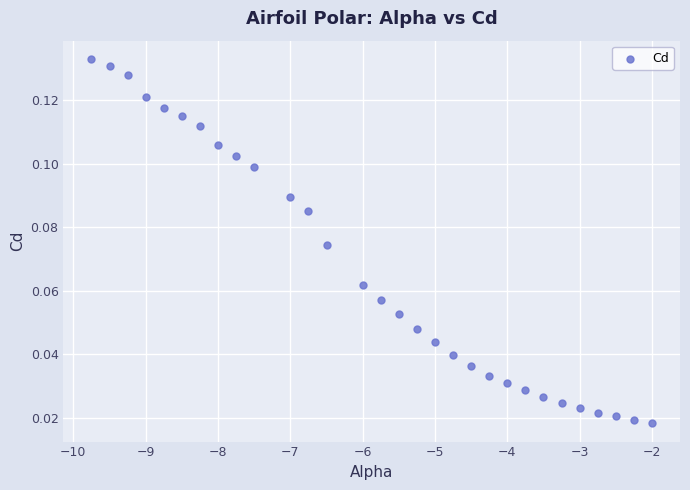

What is the range of X values (max minus min)?

7.8